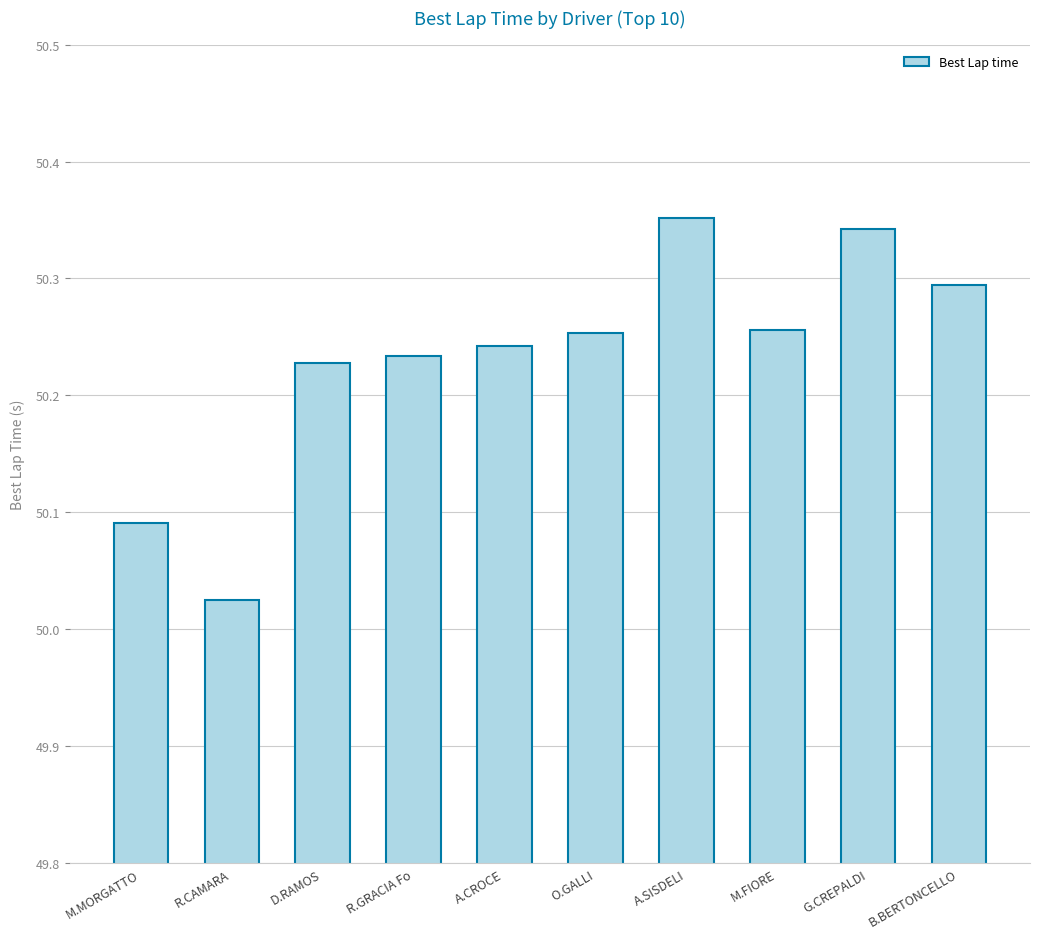

What is the difference between the maximum and minimum values?

0.3